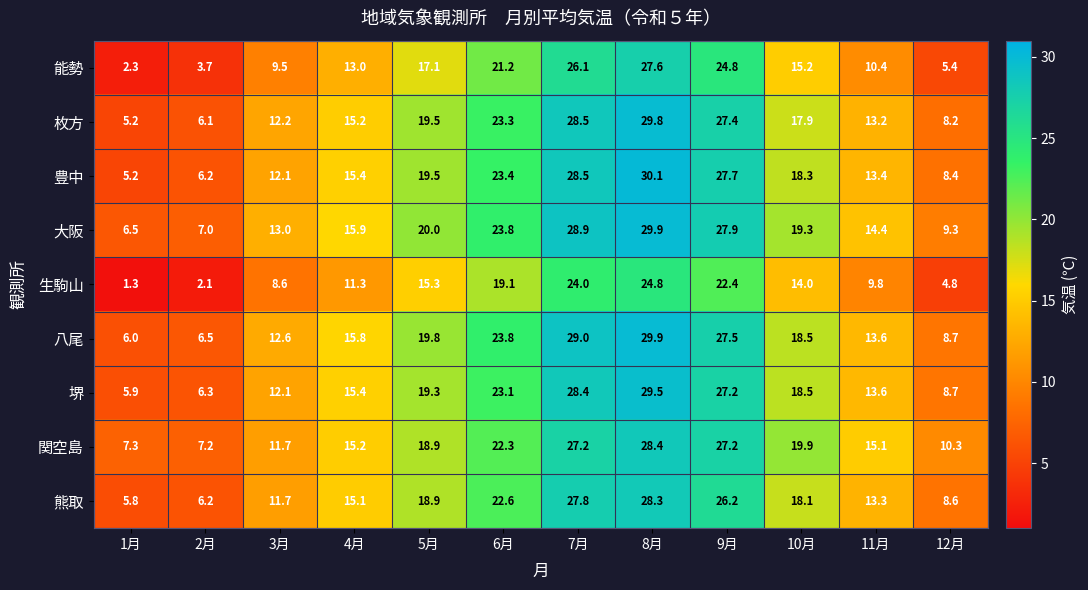

At which label does 能勢 reach its minimum?

1月